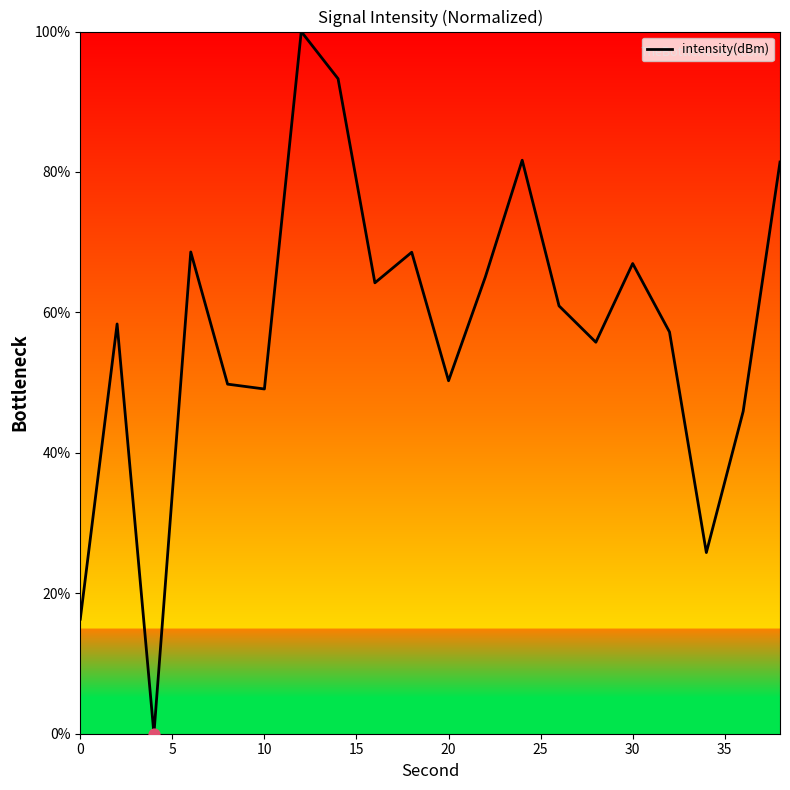

What is the difference between the maximum and minimum values?

100.0